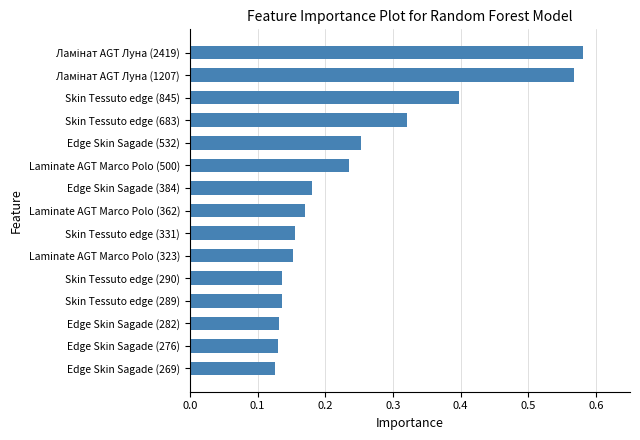

Are the bars horizontal?

Yes